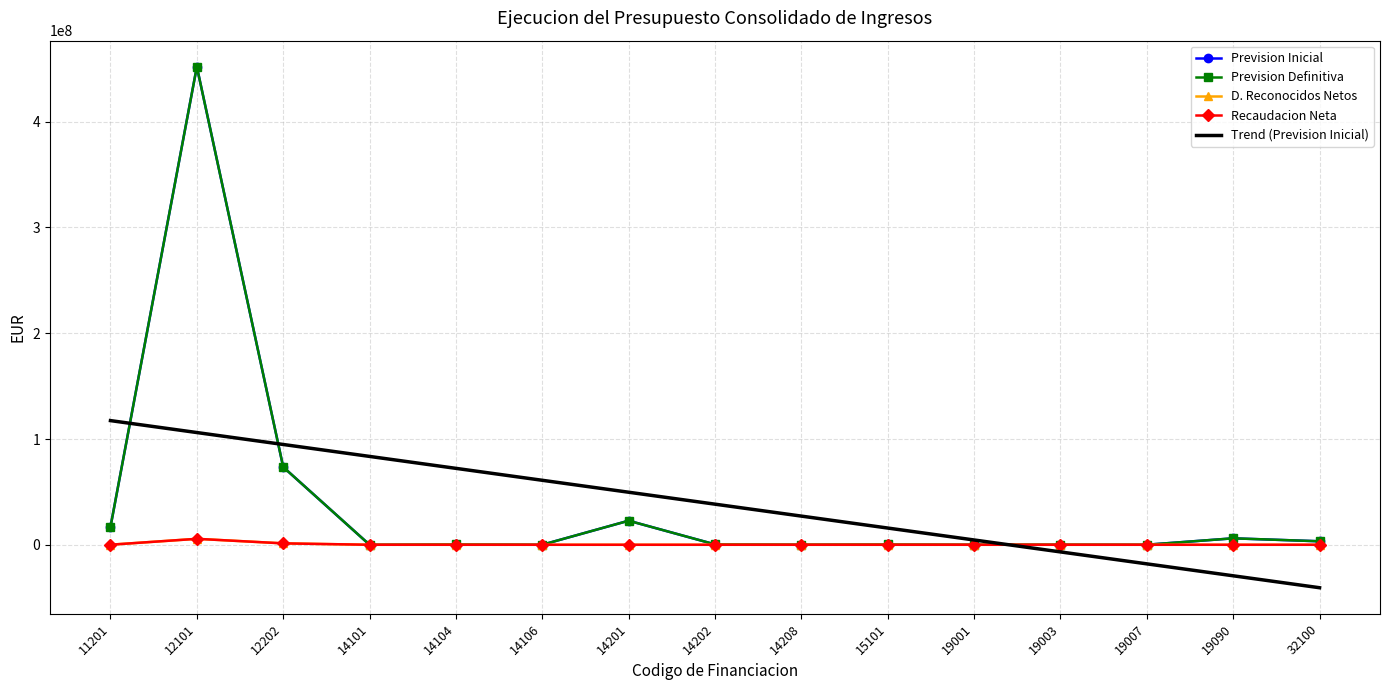

Which category has the lowest value across all series?

32100